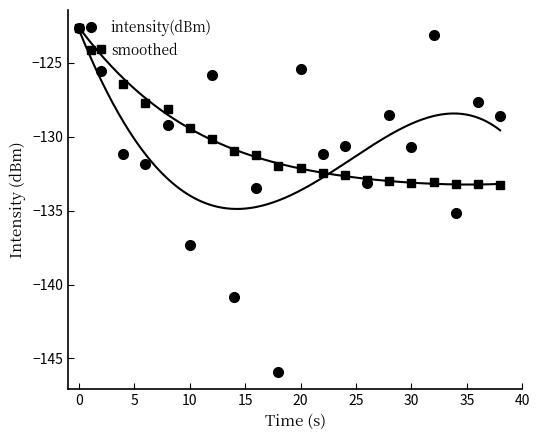

What are all the series names shown in the legend?

intensity(dBm), smoothed